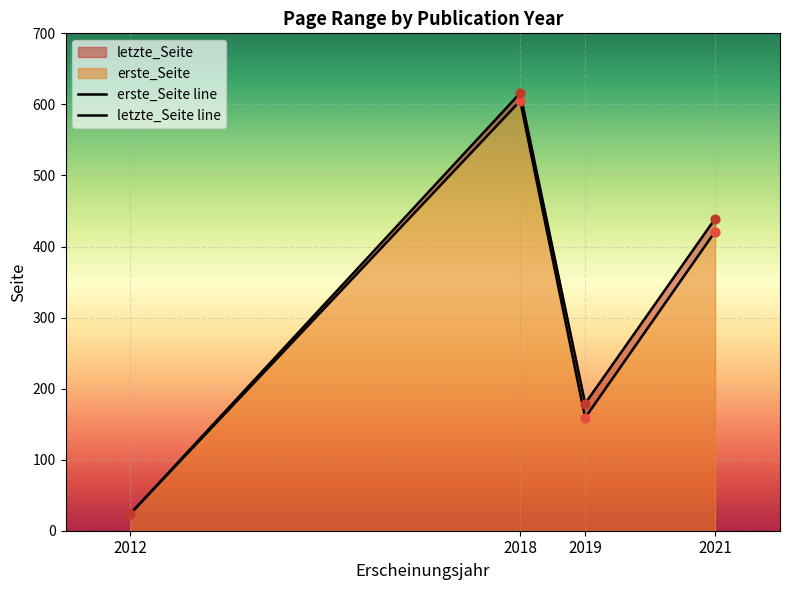

Which series has the largest total across all categories?

letzte_Seite line